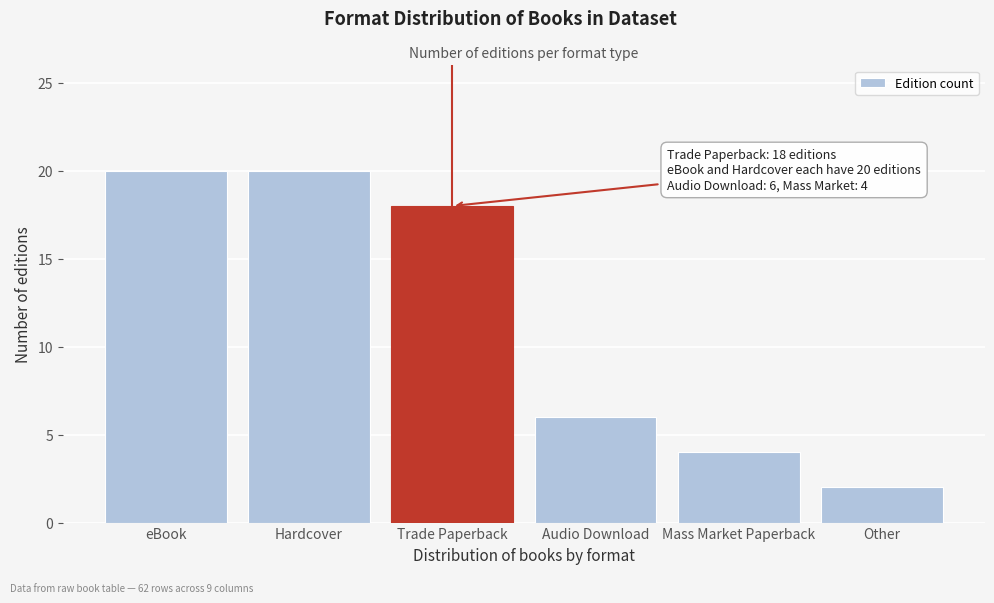

Reading left to right, transcribe all the data shown in this chart.

20	20	18	6	4	2